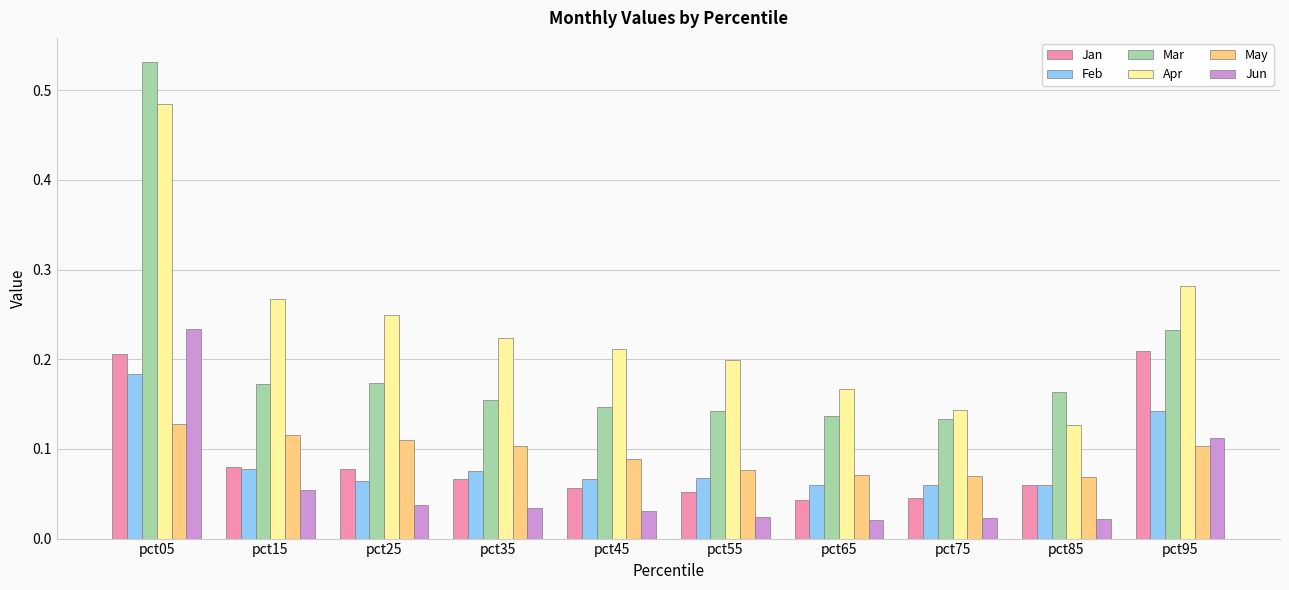

What is the total value across all series at pct55?

0.6